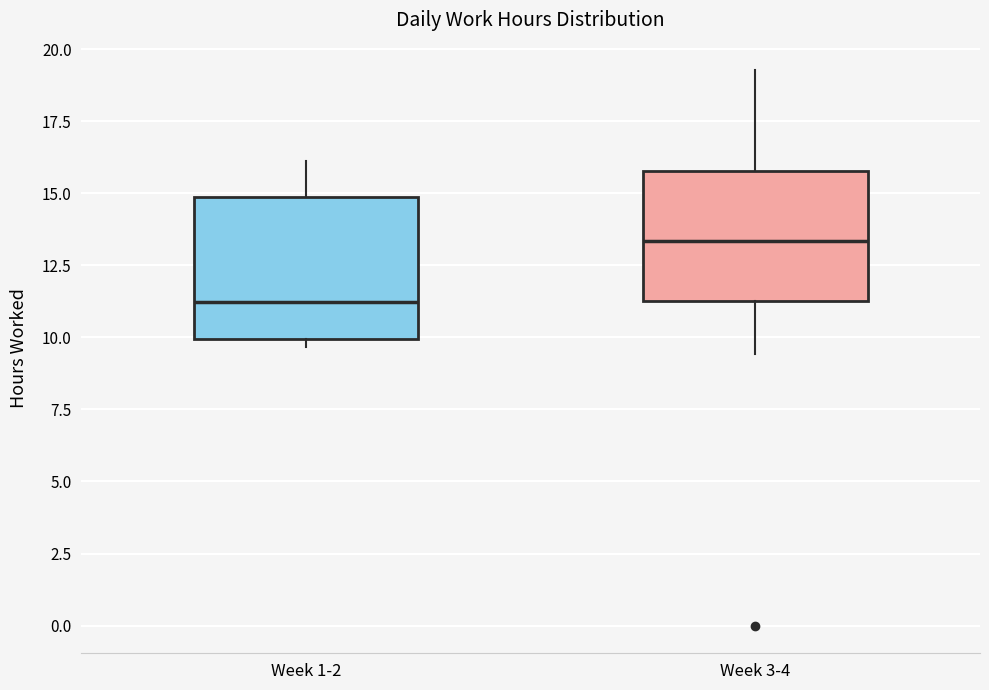

Which box has the lowest median line?

Week 1-2